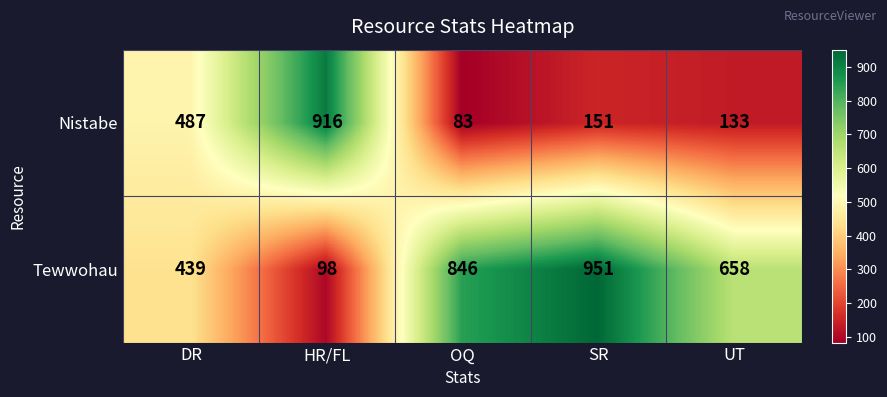

Which series has the largest total across all categories?

Tewwohau